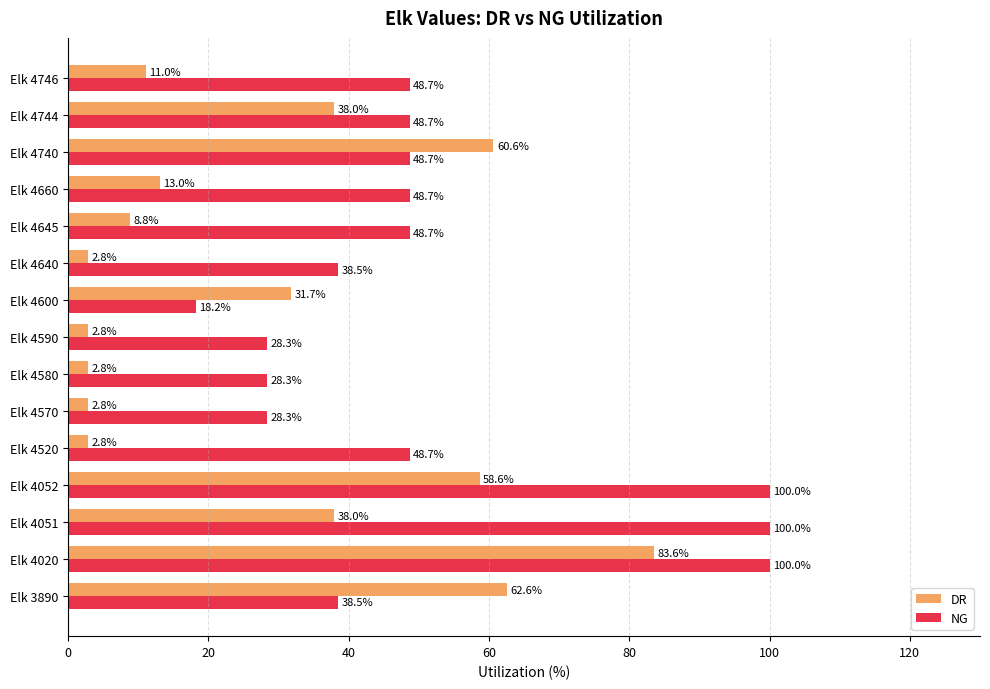

Which series has the largest total across all categories?

NG